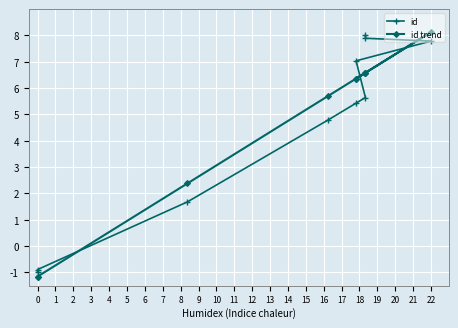

At how many categories does at least one series exceed 0?

8